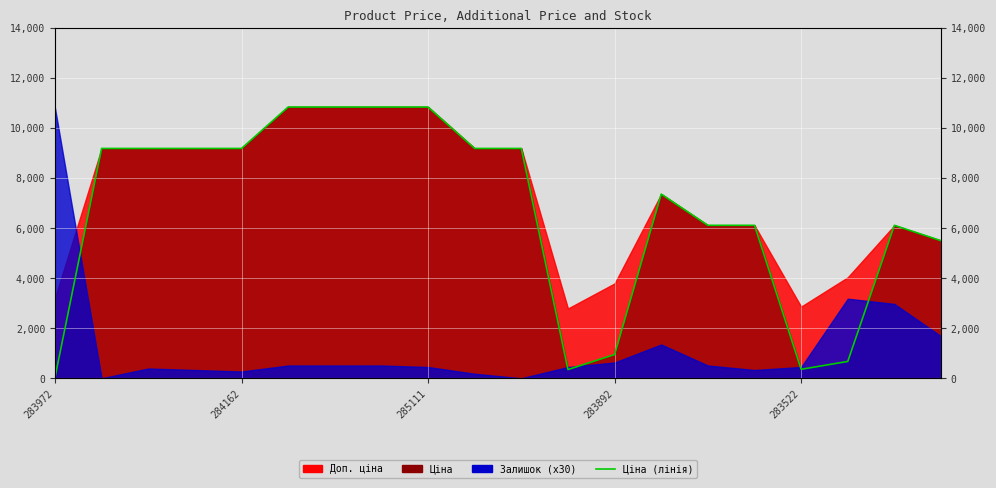

What position from the right is 10?

10